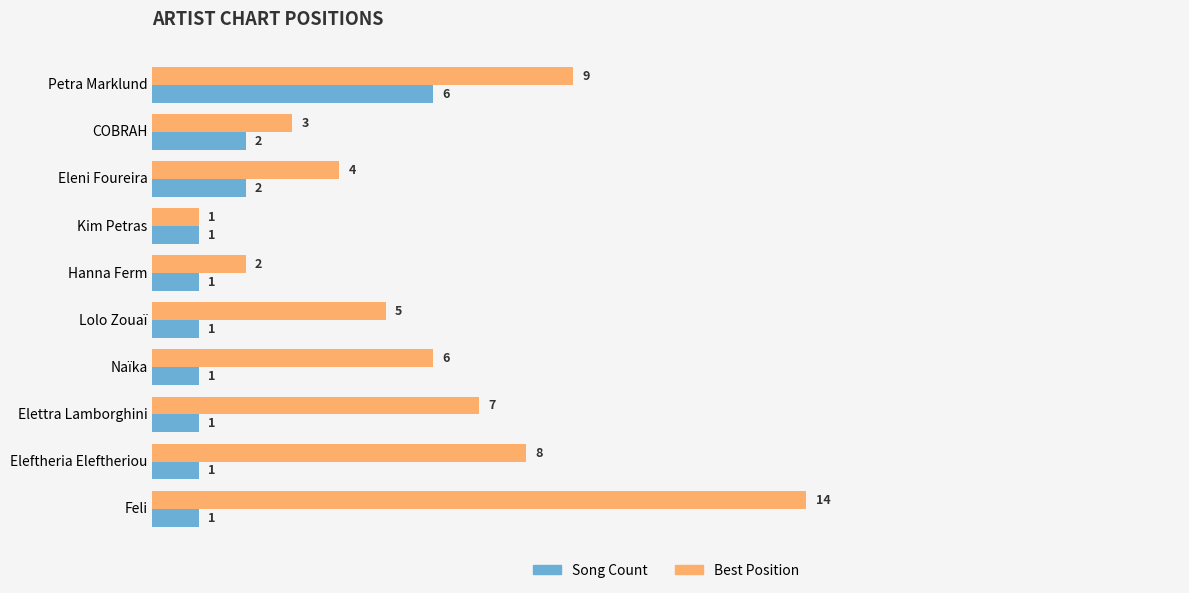

Which series has the largest total across all categories?

Best Position